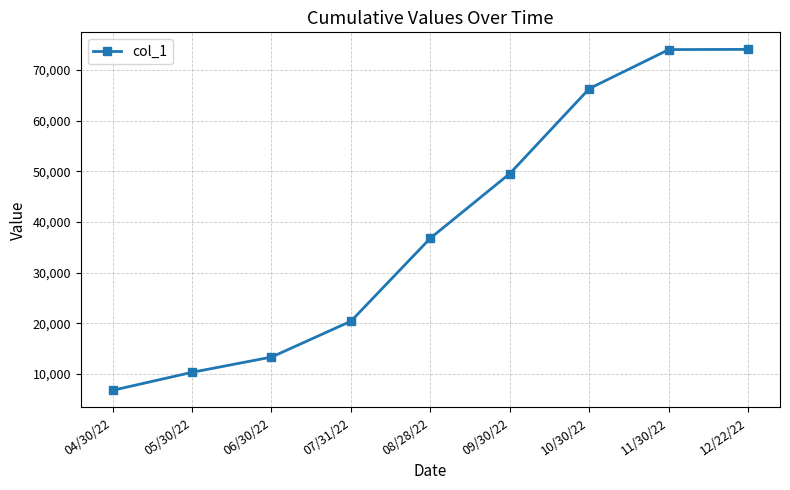

What is the greatest value displayed?

74043